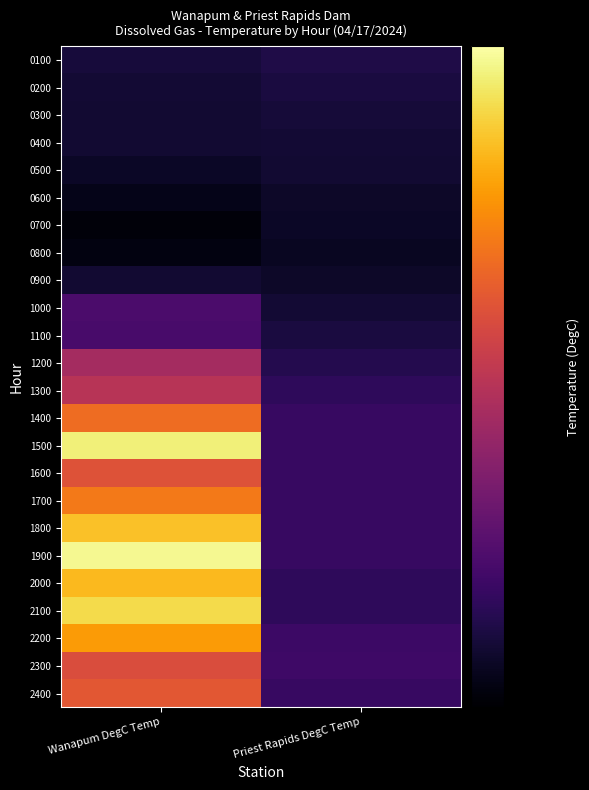

What is the smallest value displayed?

7.2